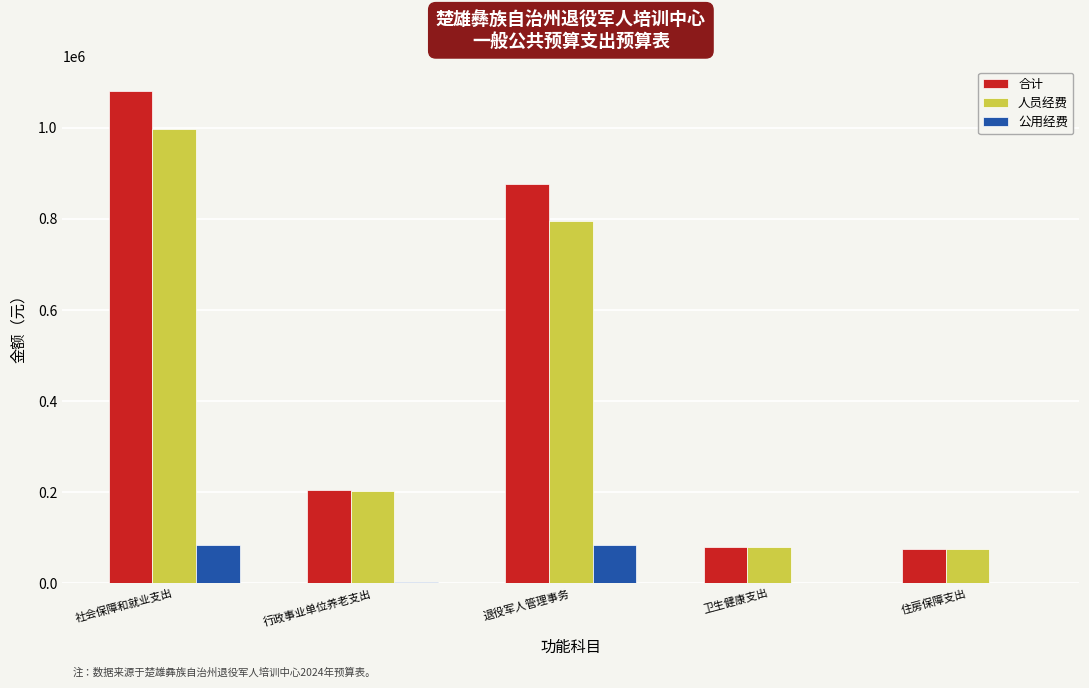

At which category is the sum across all series the highest?

社会保障和就业支出